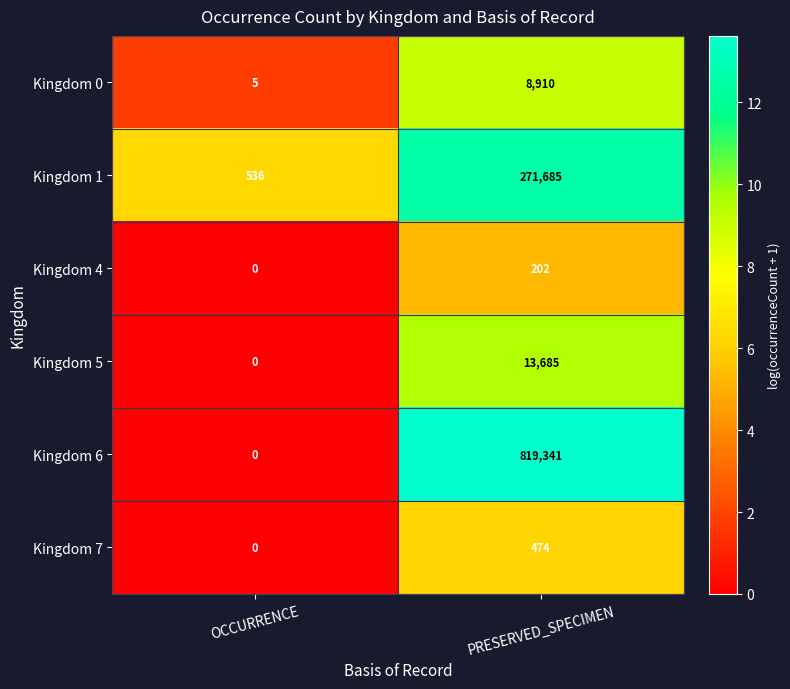

Rank the series at PRESERVED_SPECIMEN from lowest to highest value.

Kingdom 4, Kingdom 7, Kingdom 0, Kingdom 5, Kingdom 1, Kingdom 6